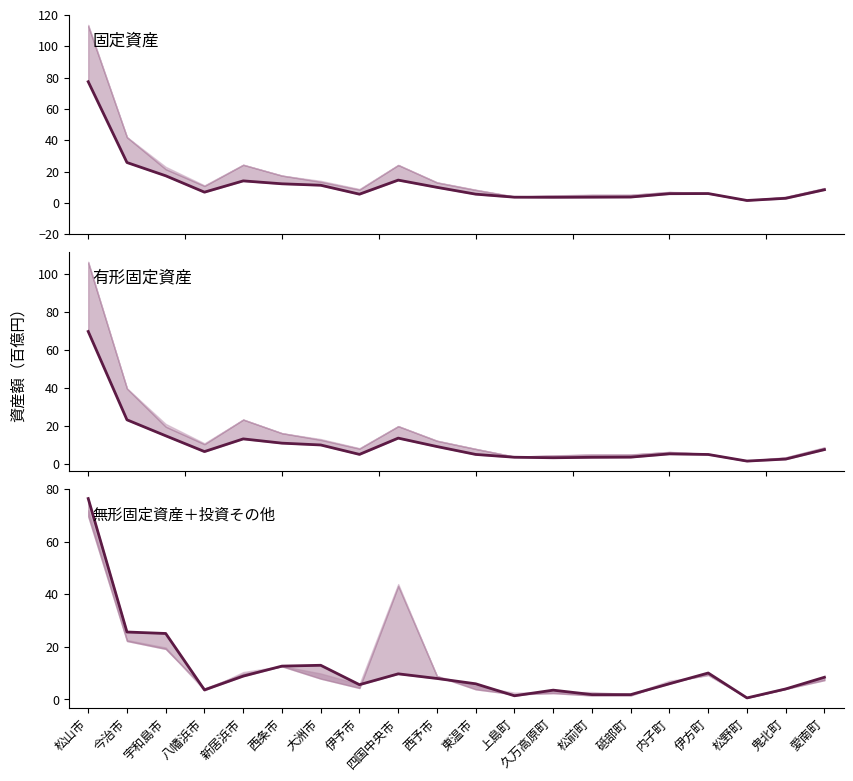

What is the difference between the highest and lowest values at 松前町?

1.8